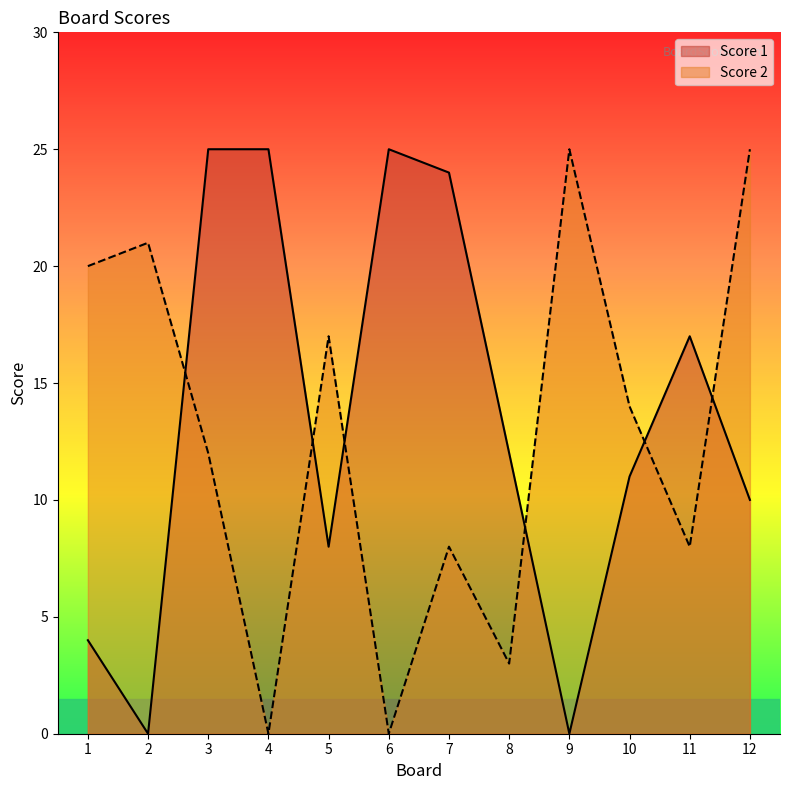

Count the number of data series in this chart.

2